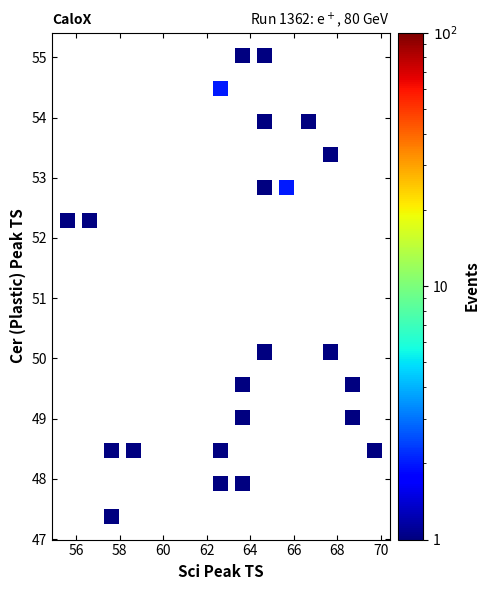

What is the range of X values (max minus min)?

14.1